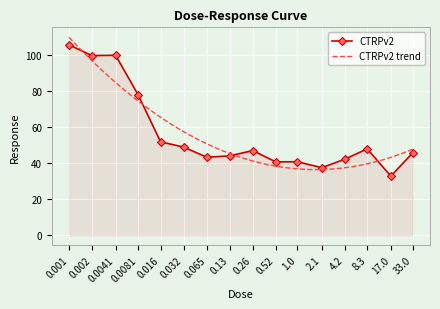

List the labels in order of value, largest first.

0.001, 0.0041, 0.002, 0.0081, 0.016, 0.032, 8.3, 0.26, 33.0, 0.13, 0.065, 4.2, 1.0, 0.52, 2.1, 17.0